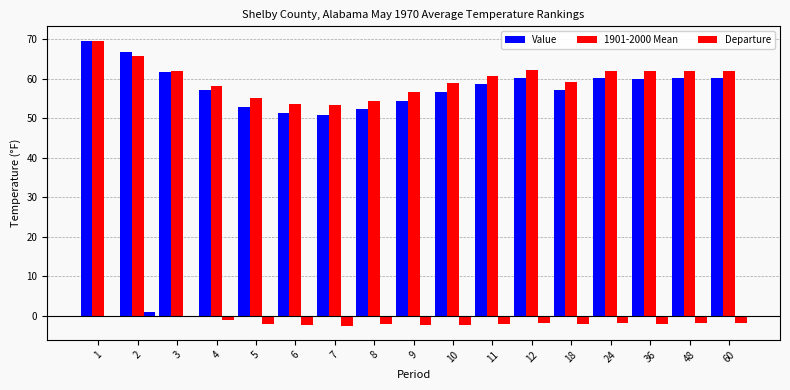

Which series changed the most between 8 and 12?

Value